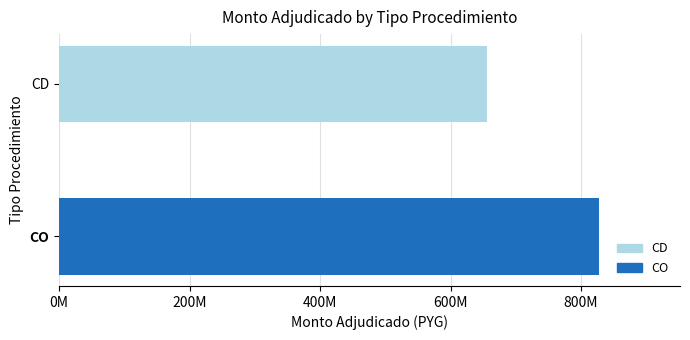

What is the average value?

741727120